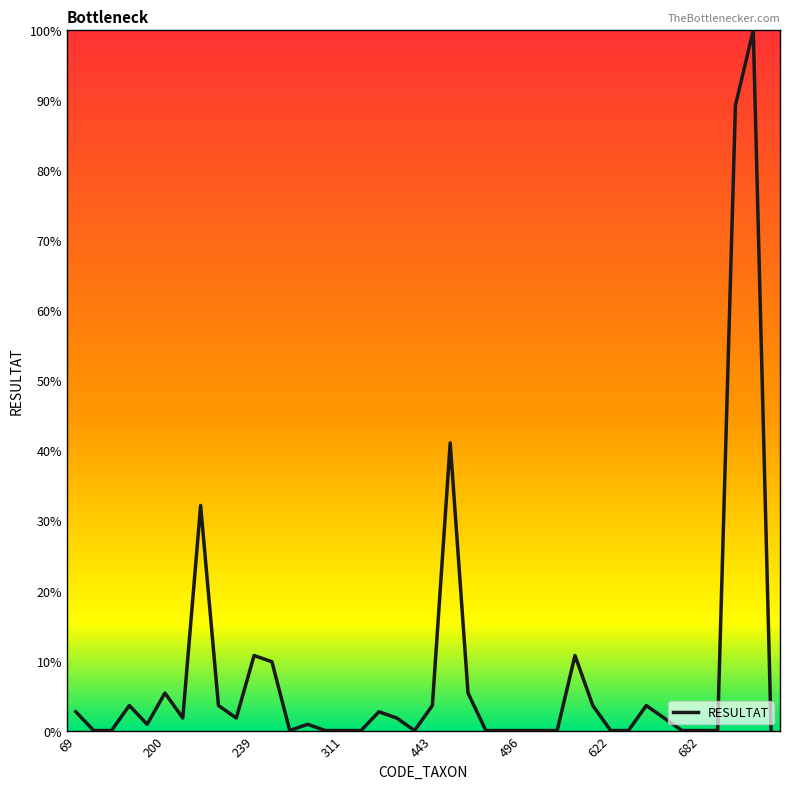

What is the maximum value shown in the chart?

100.0